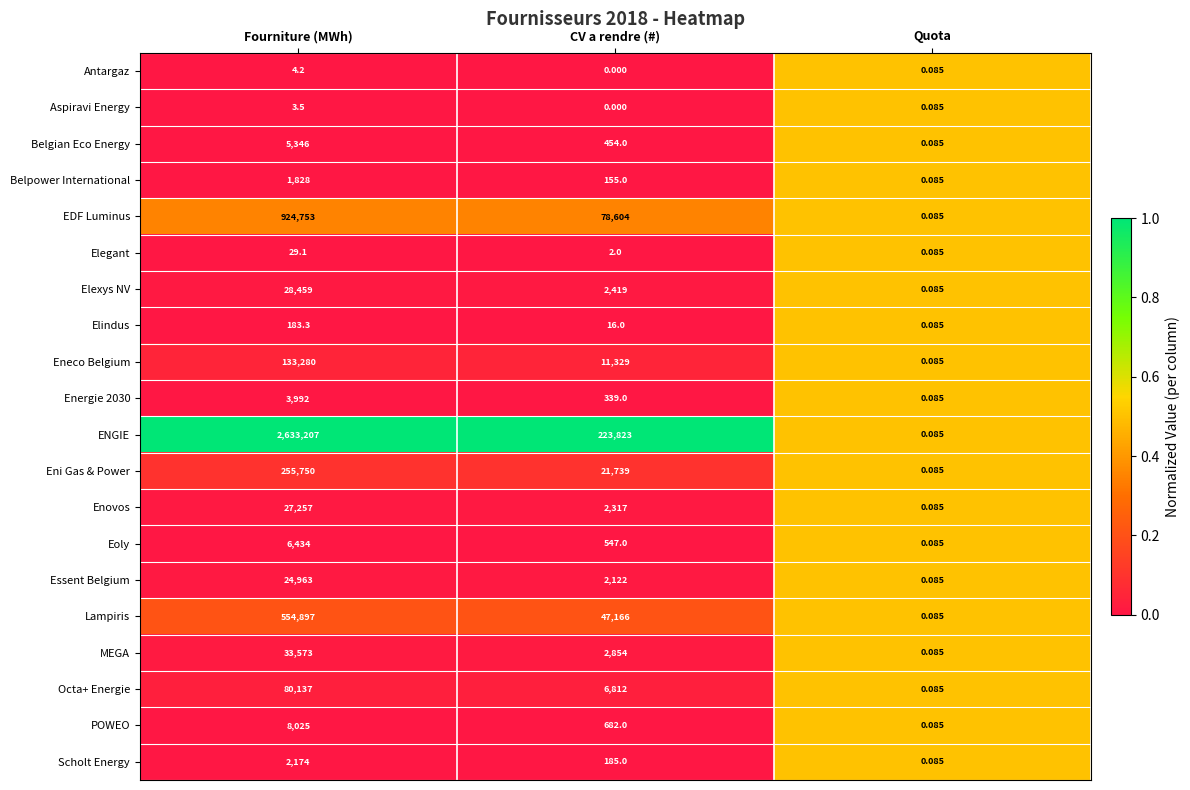

Which series changed the most between Fourniture (MWh) and CV a rendre (#)?

ENGIE